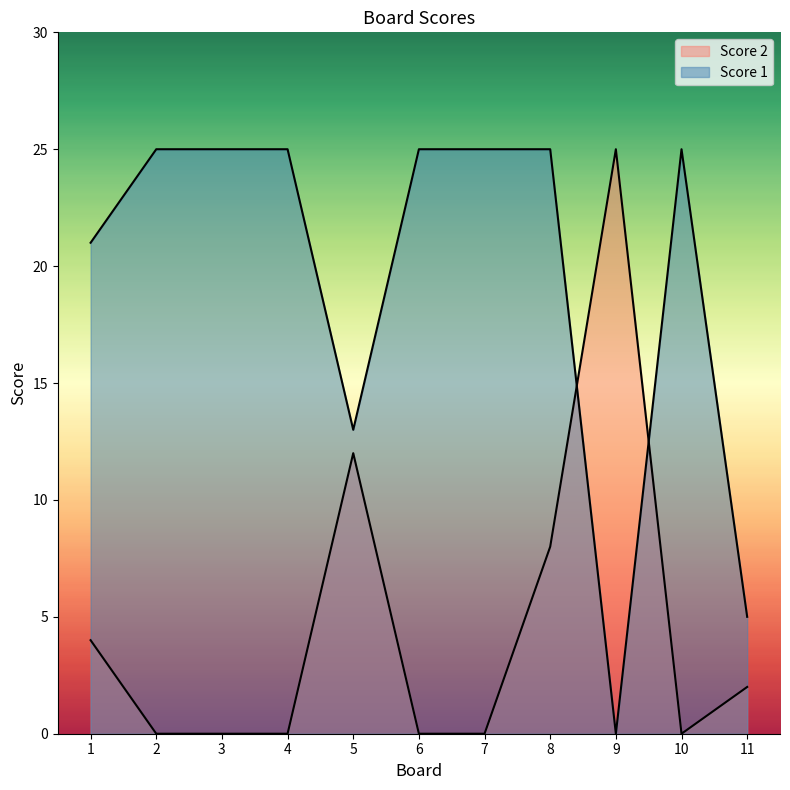

Reading left to right, what are all the values shown in this chart?

Score 2: 4	0	0	0	12	0	0	8	25	0	2
Score 1: 21	25	25	25	13	25	25	25	0	25	5